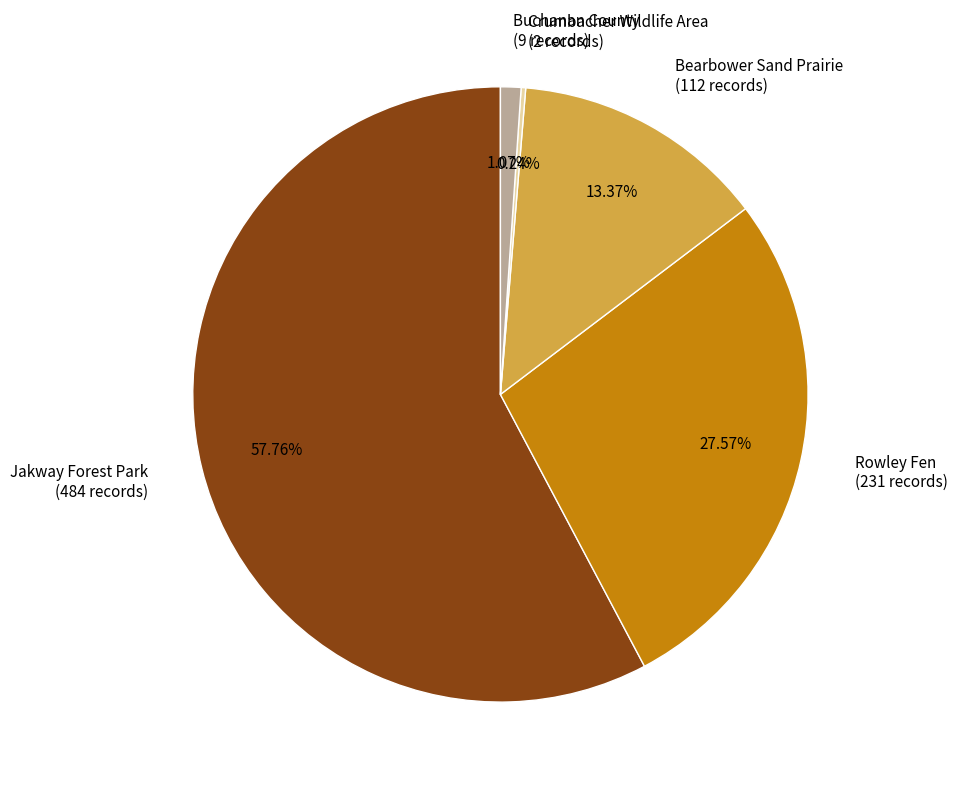

Between Buchanan County and Jakway Forest Park, which is larger?

Jakway Forest Park